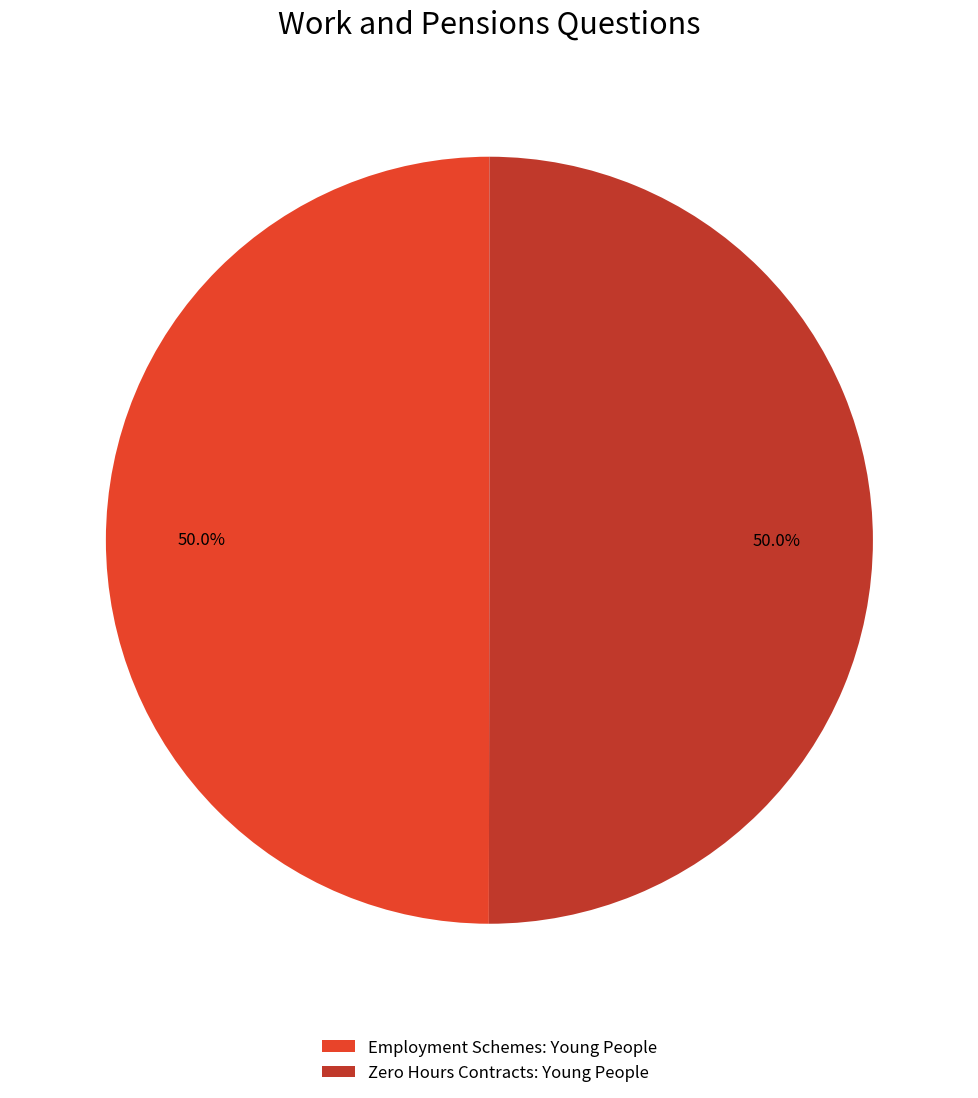

True or false: Employment Schemes: Young People accounts for 50% of the total.

True